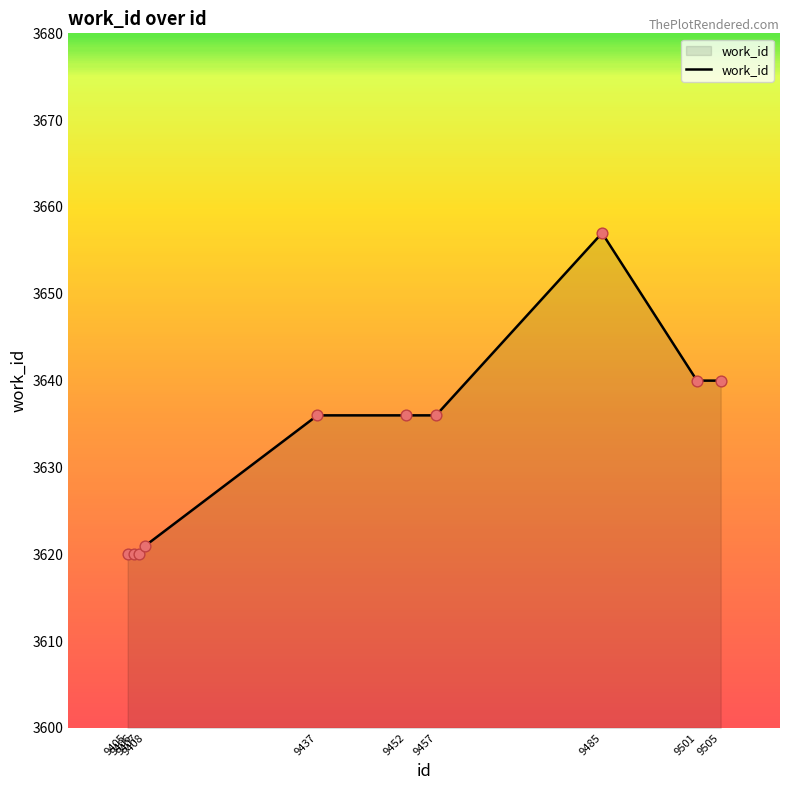

What is the change in value from 9452 to 9501?

+4